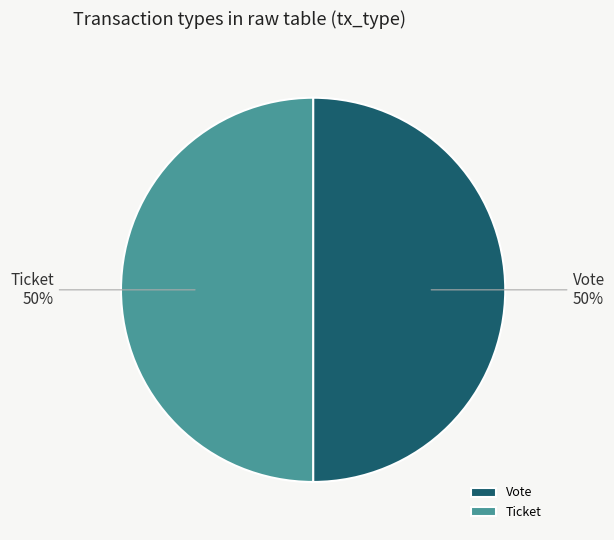

True or false: Ticket accounts for 62% of the total.

False